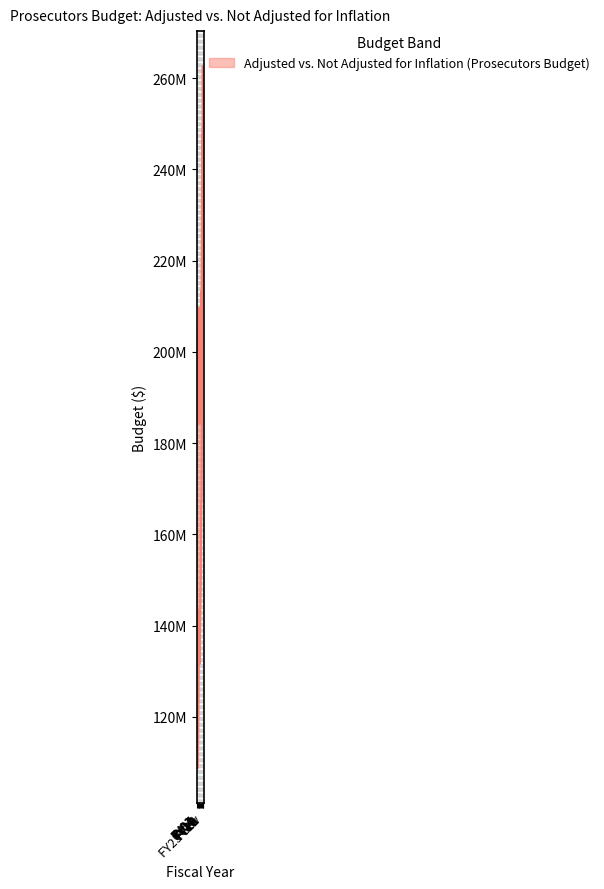

Reading right to left, transcribe all the data shown in this chart.

adjusted_upper: 257648498	245644211	262626081	231635874	247855368	237717341	221307863	209019869	213140142	206593144	195951120	193043413	191609432	187589491	184353208	189204185	206884260	209733298	200460620	192649496	187425371	184165828	184859977	201344710	204341843
adjusted_lower: 257648498	247815784	249362556	211123262	210805148	197658205	181150935	167617667	167174293	159079684	149889270	146616001	143297257	137965619	131717133	132553541	143527248	143494174	132244146	123871829	116125966	110778031	108795741	115943287	115621793